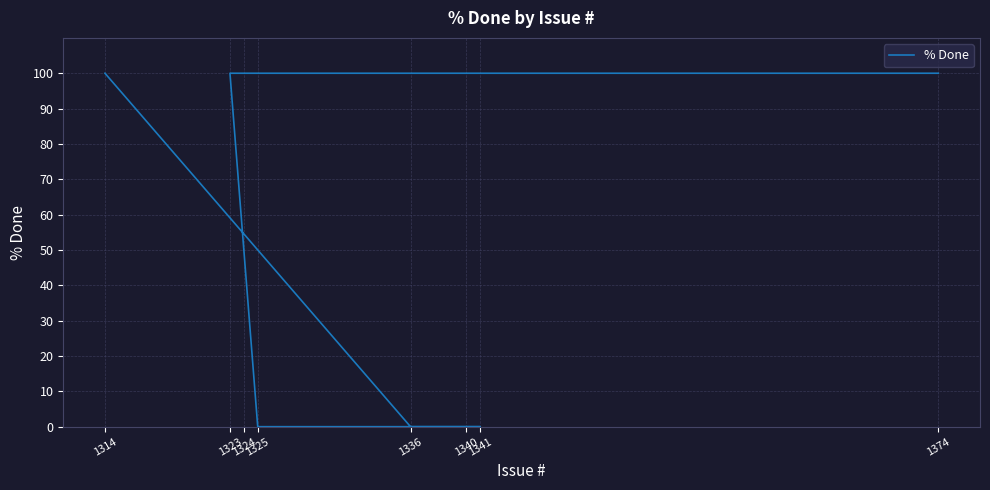

At which category does the chart reach its peak across all series?

1314